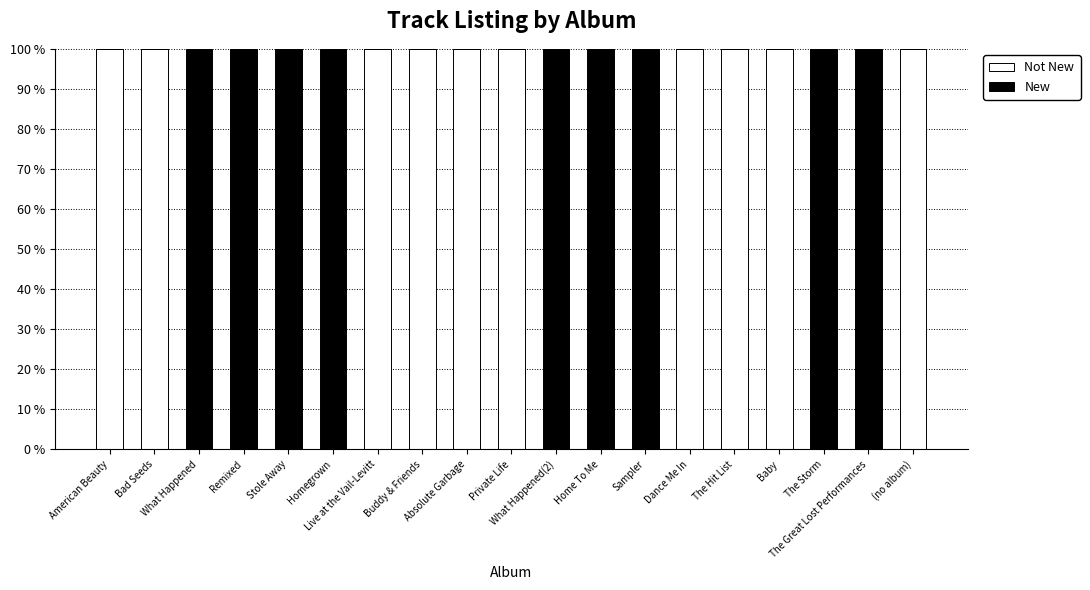

How many distinct data groups are displayed?

2